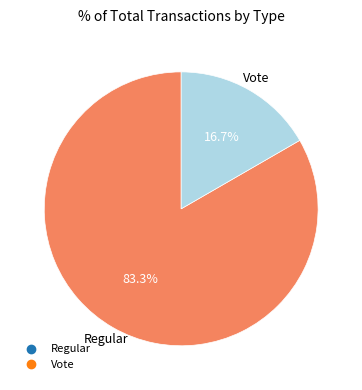

To the nearest percent, what is the difference between the Regular and Vote slice percentages?

67%